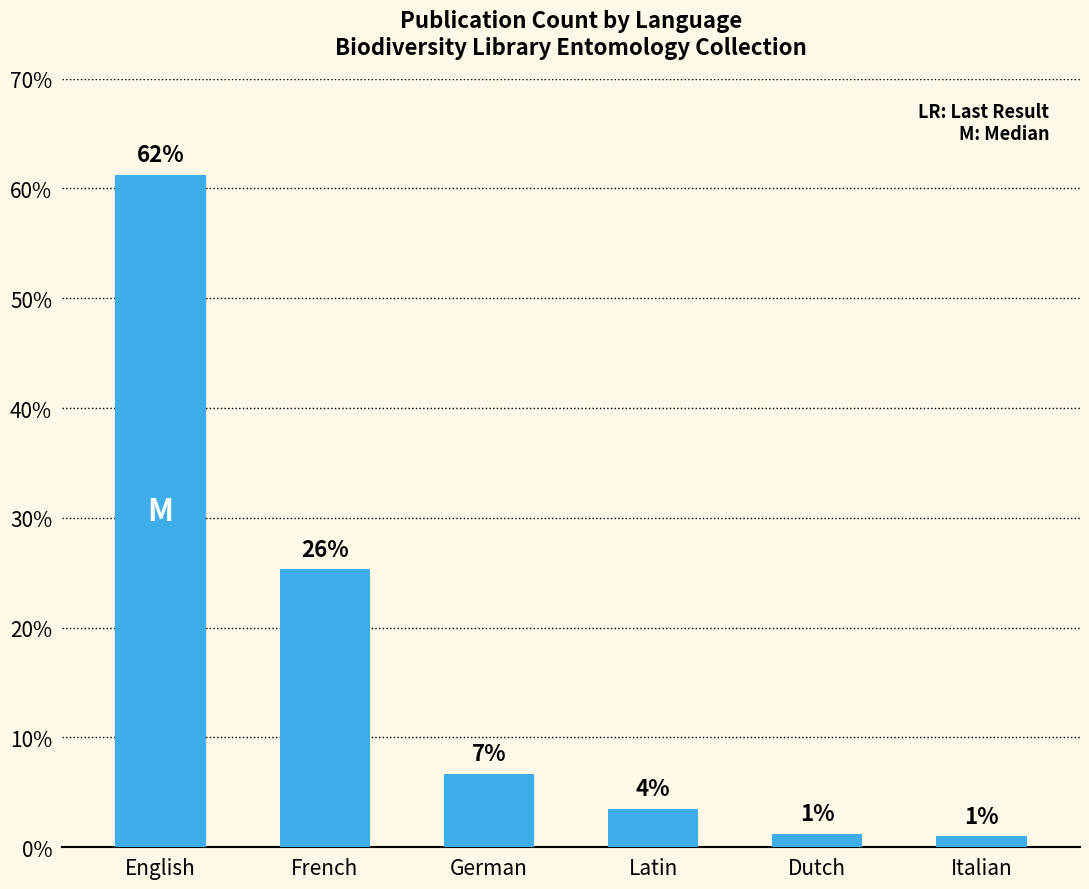

At which category does the chart reach its peak across all series?

English